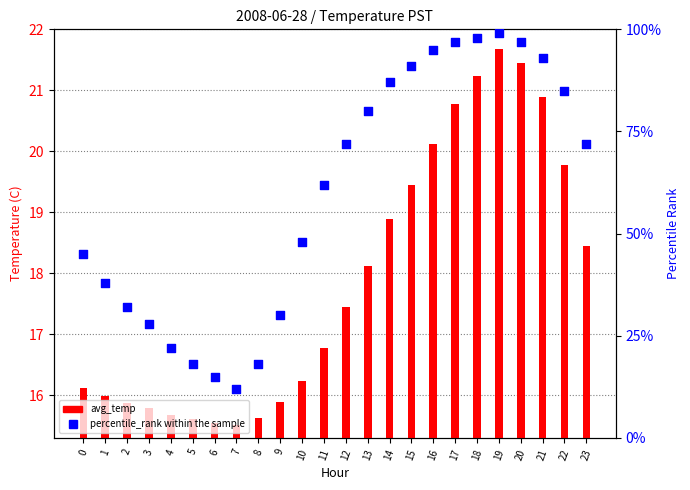

What are all the series names shown in the legend?

avg_temp, percentile_rank within the sample